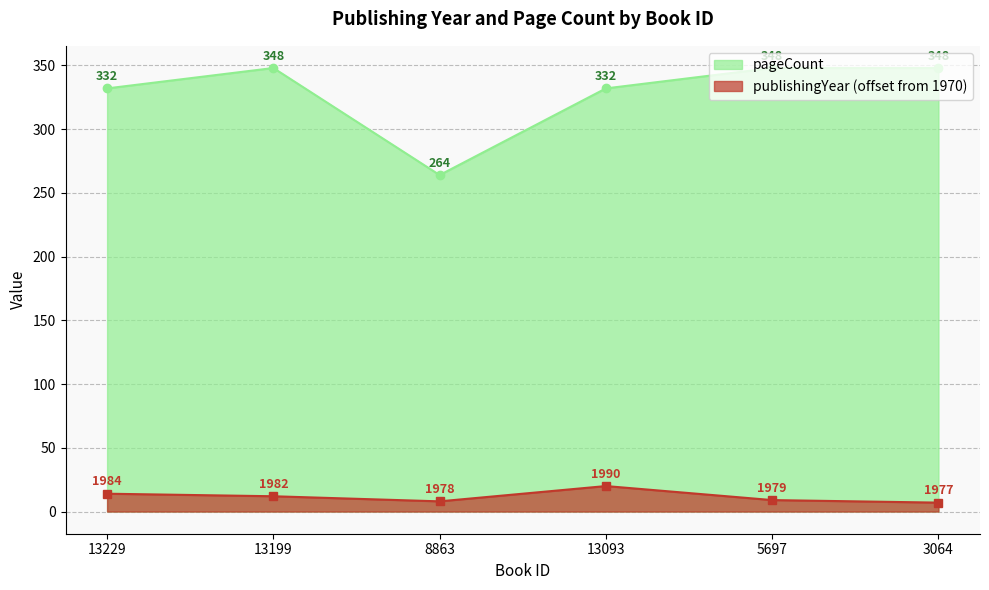

True or false: publishingYear and pageCount cross at least once.

False